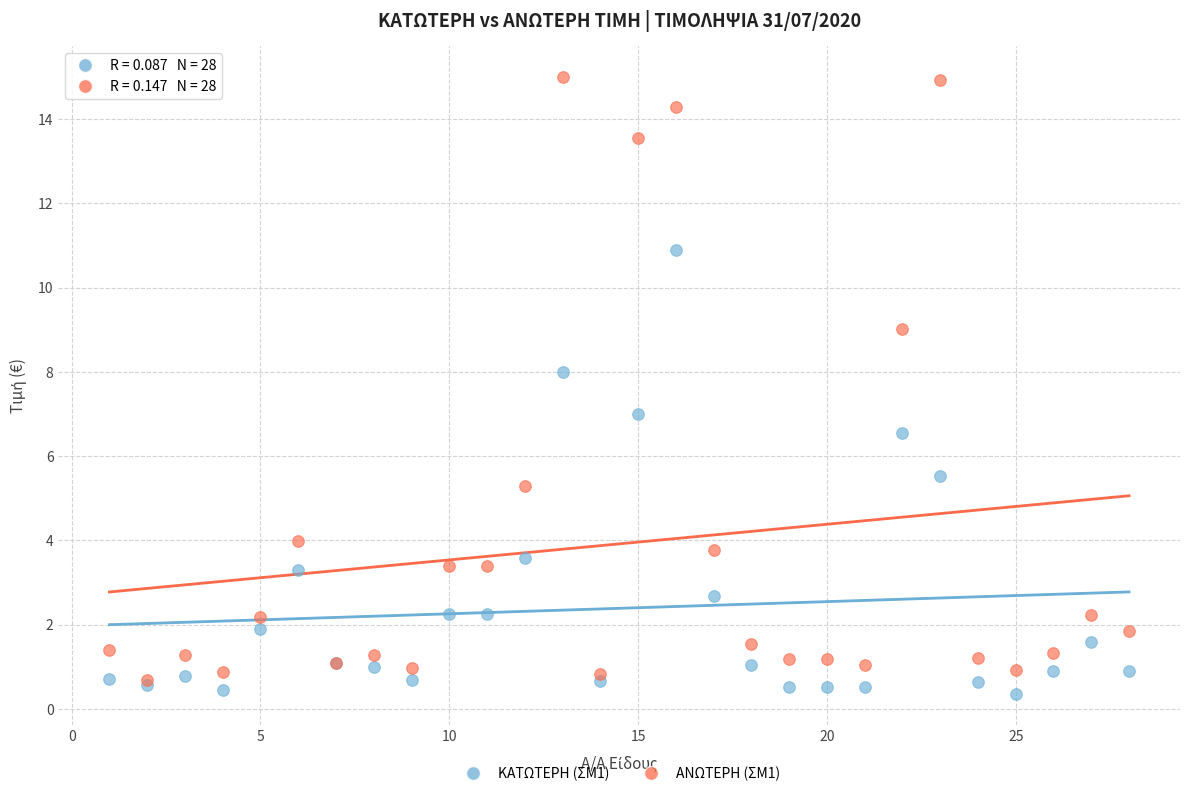

Which series contains the highest Y value?

ΑΝΩΤΕΡΗ (ΣΜ1)